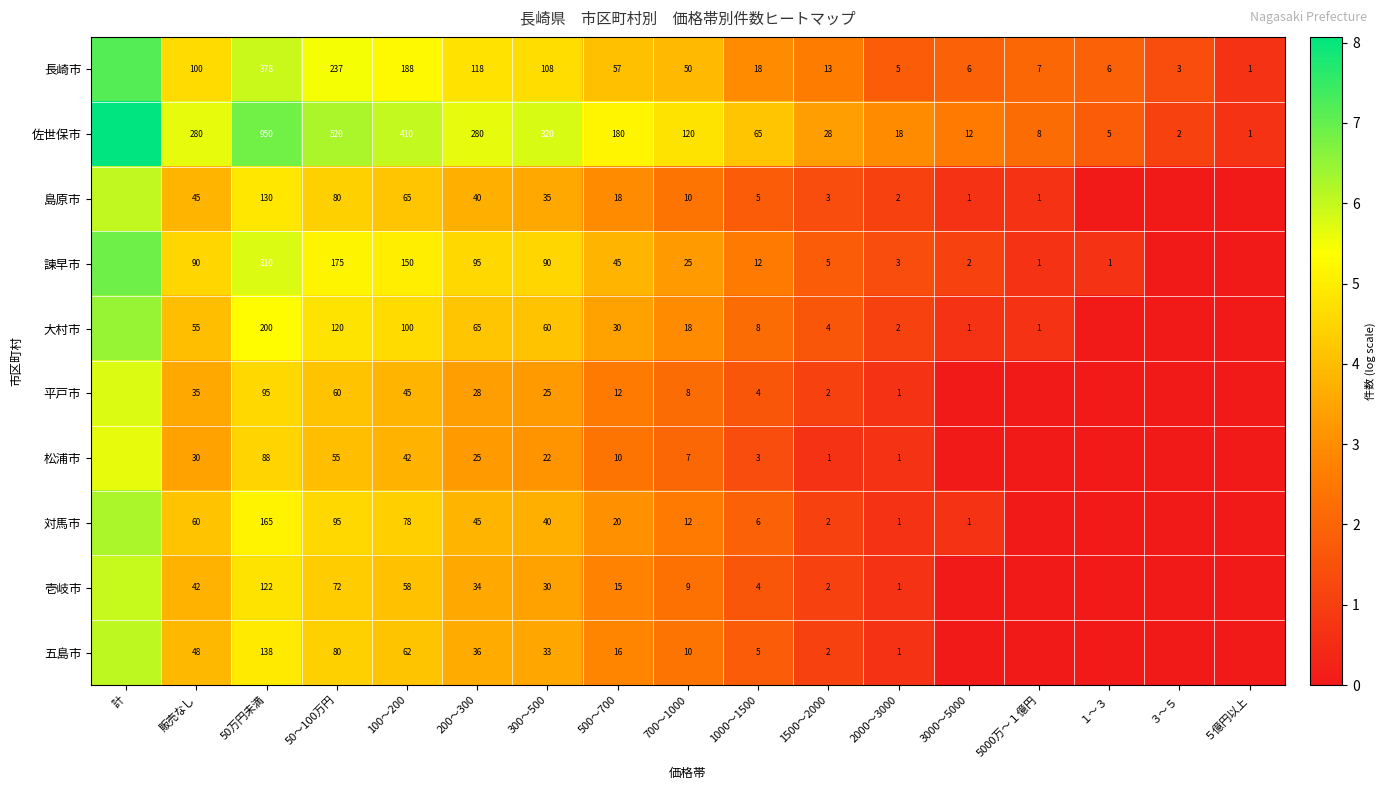

Is the value of 諫早市 at 1000～1500 greater than the value of 対馬市 at 2000～3000?

Yes